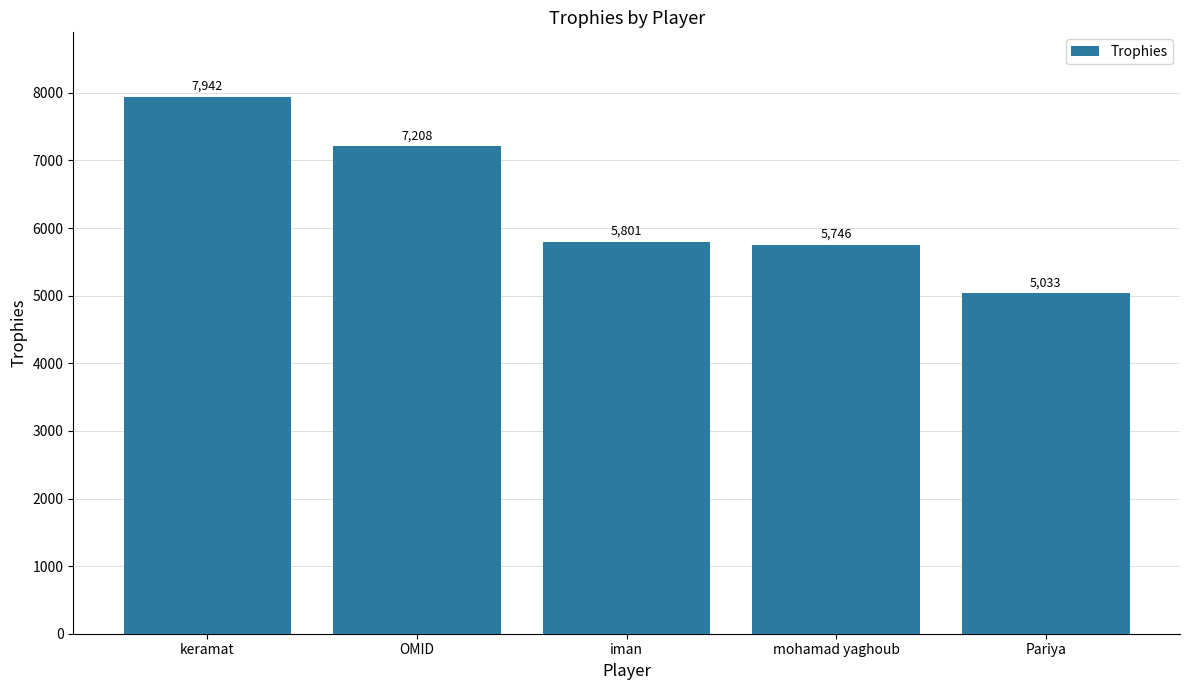

Rank the categories by value from lowest to highest.

Pariya, mohamad yaghoub, iman, OMID, keramat